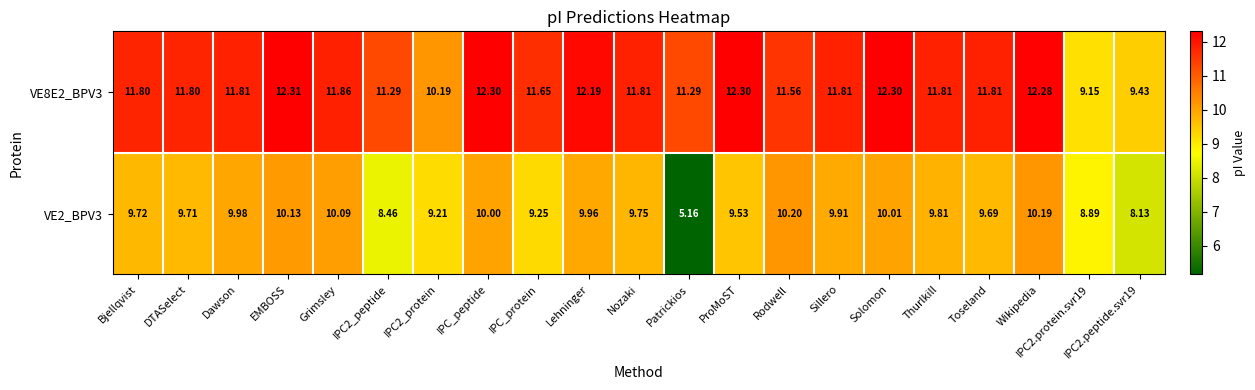

At Nozaki, list the series in order from largest to smallest.

VE8E2_BPV3, VE2_BPV3